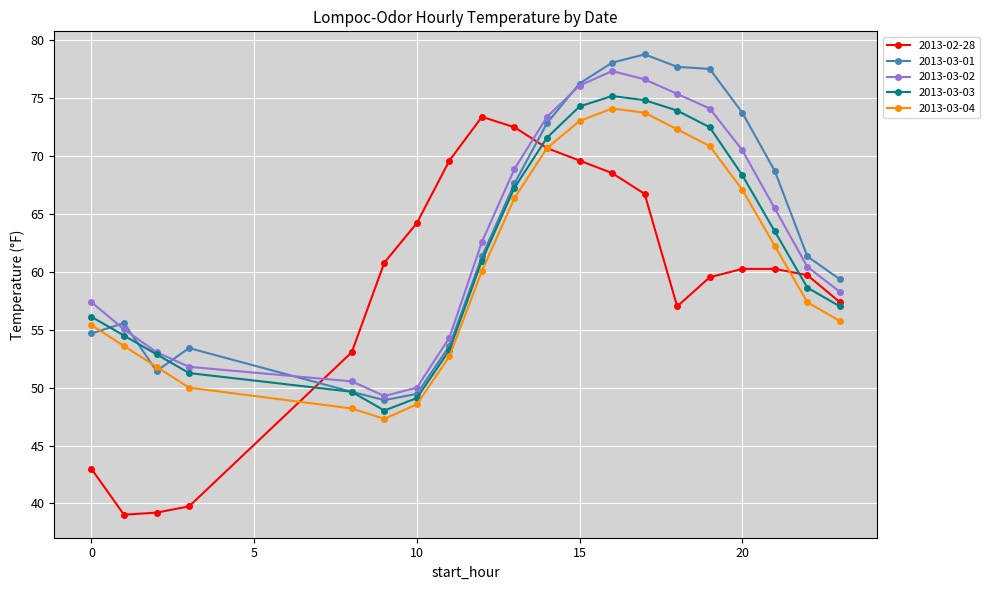

What is the minimum value for 2013-02-28?

39.0